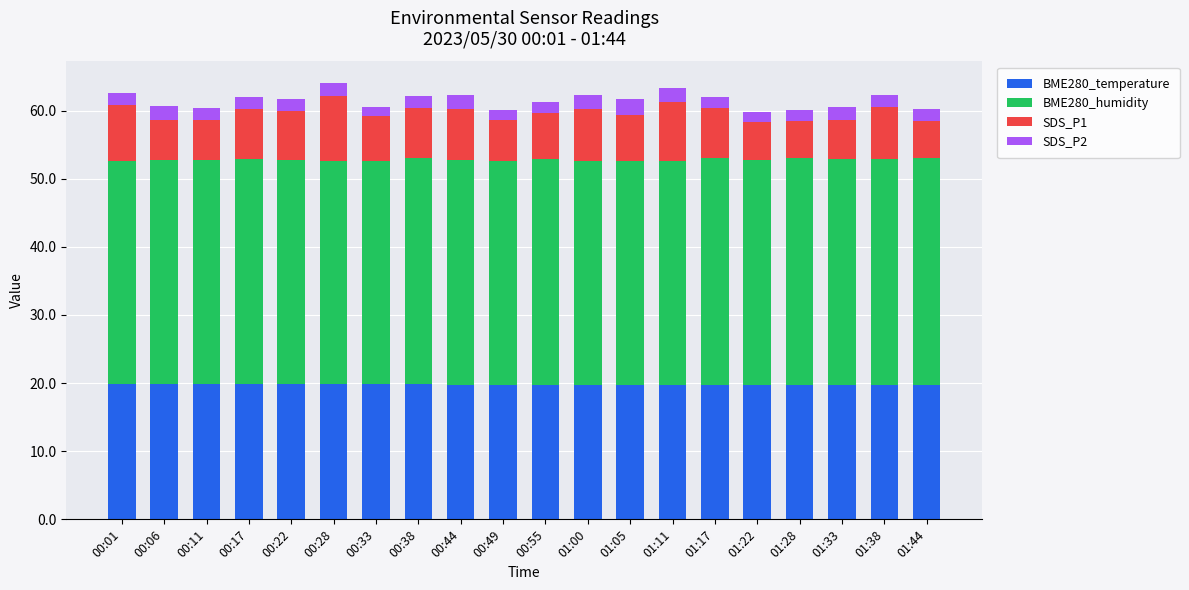

The BME280_temperature series shows 9.8 at 01:28. True or false?

False